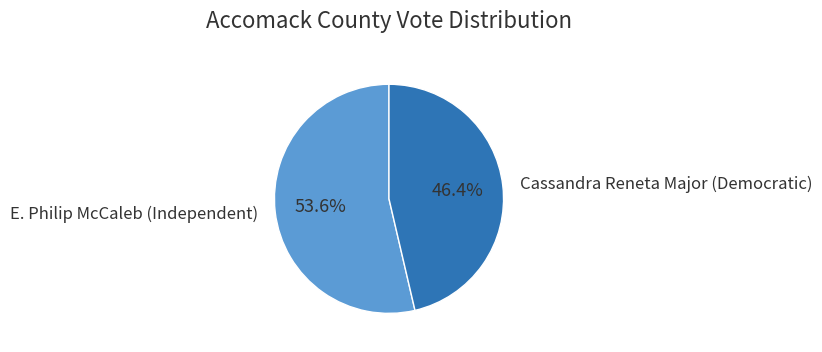

Does any single category account for the majority?

Yes